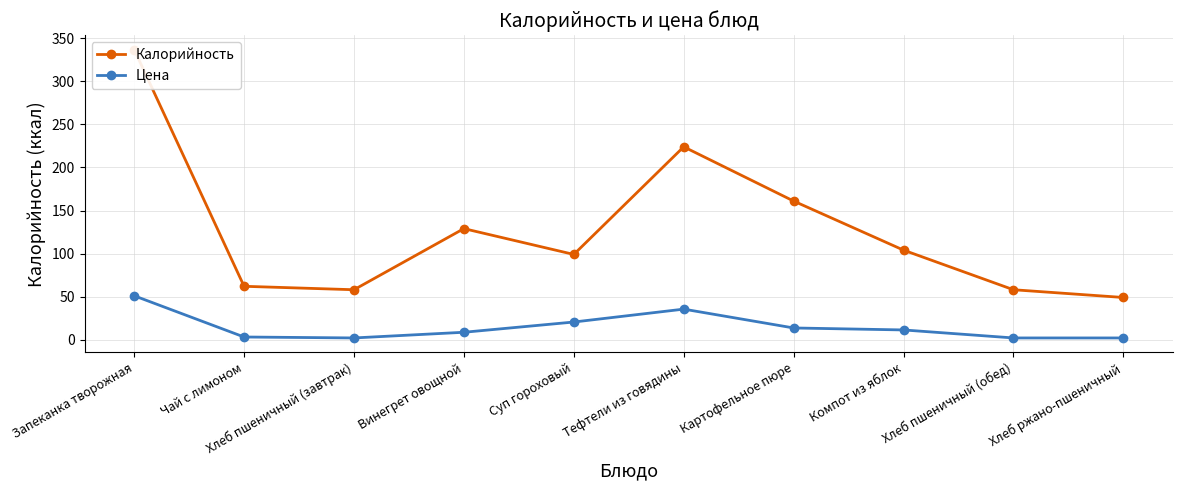

True or false: Цена and Калорийность cross at least once.

False